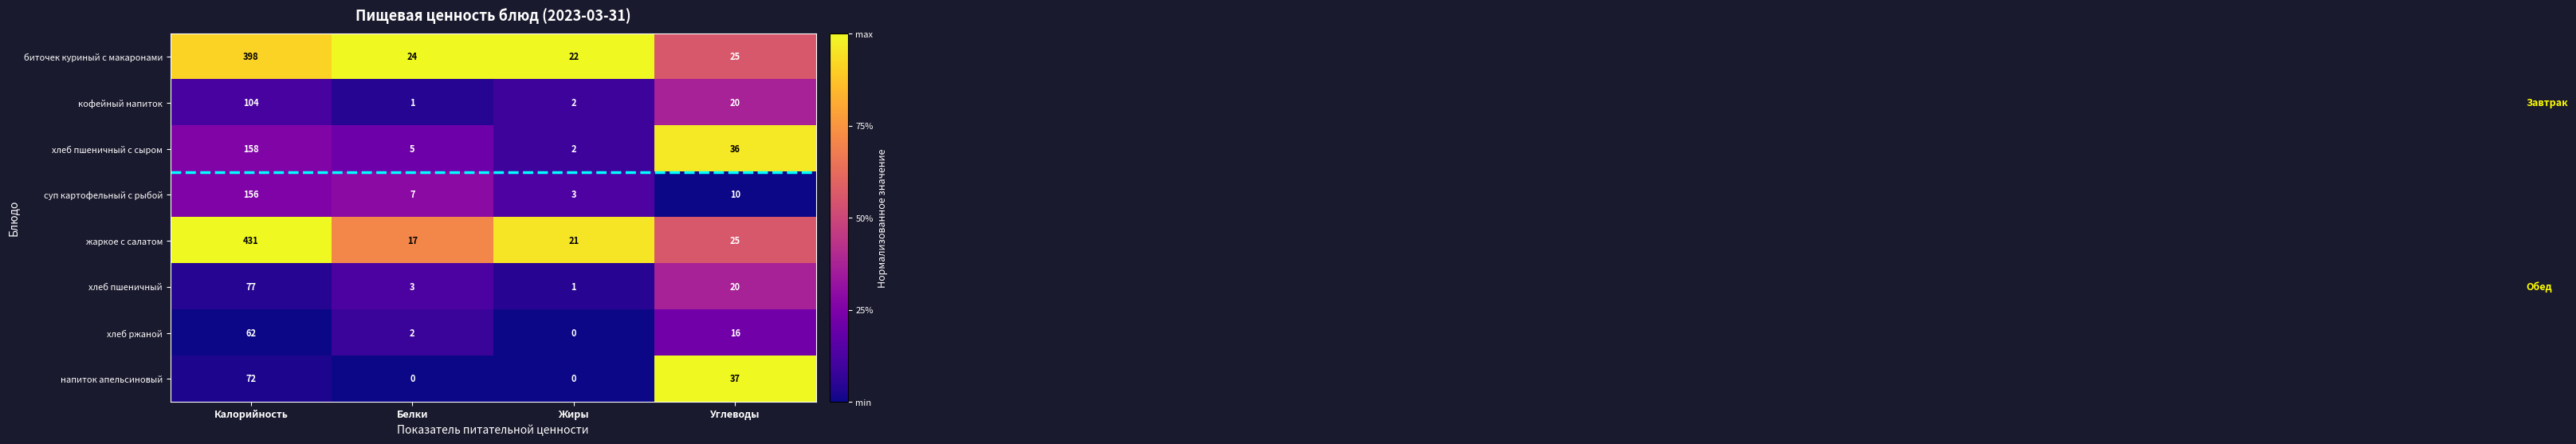

What is the sum of all хлеб пшеничный values?

101